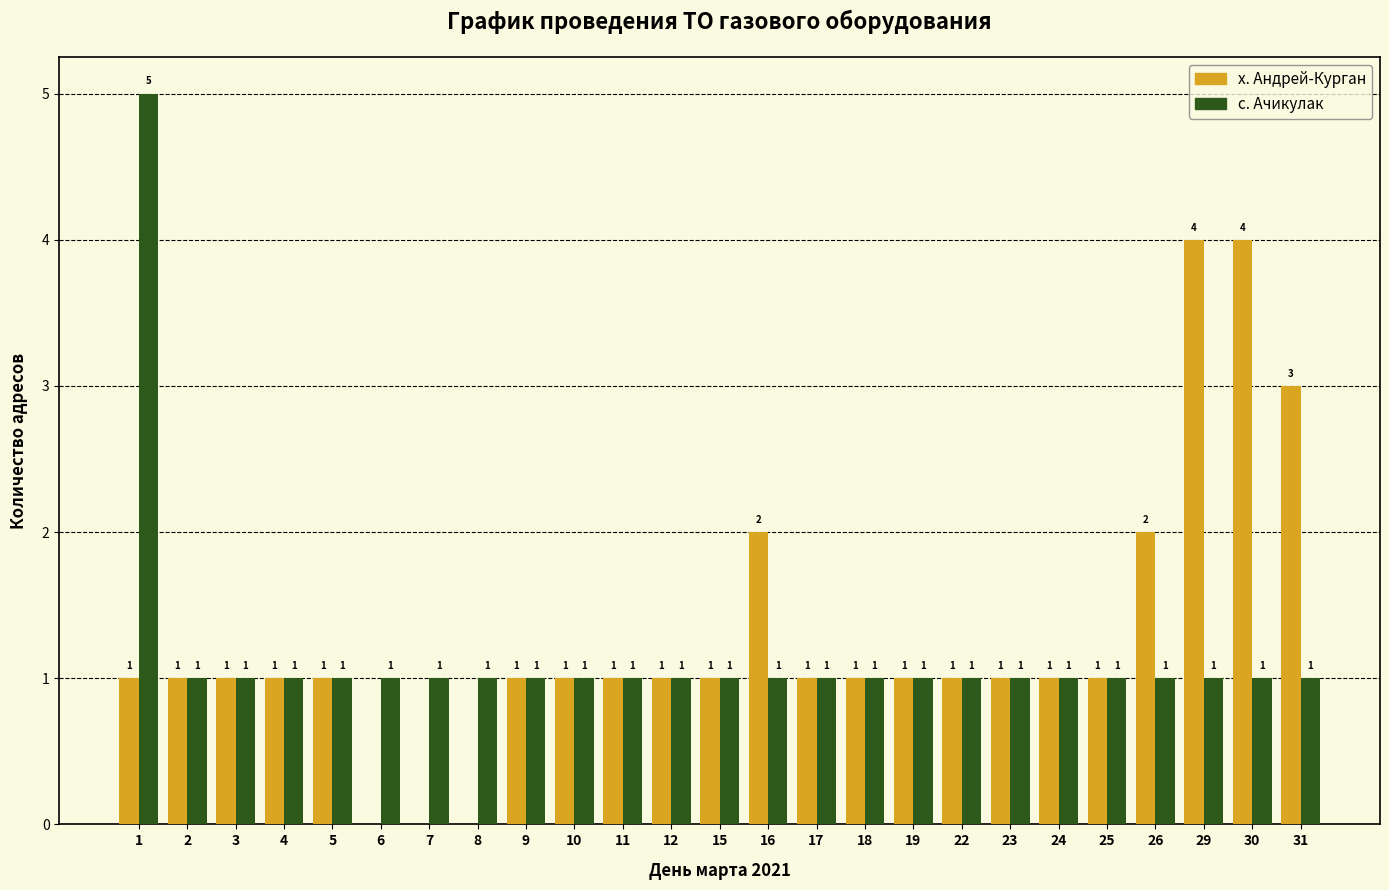

Reading left to right, list all the values displayed in this chart.

х. Андрей-Курган: 1=1	2=1	3=1	4=1	5=1	6=0	7=0	8=0	9=1	10=1	11=1	12=1	15=1	16=2	17=1	18=1	19=1	22=1	23=1	24=1	25=1	26=2	29=4	30=4	31=3
с. Ачикулак: 1=5	2=1	3=1	4=1	5=1	6=1	7=1	8=1	9=1	10=1	11=1	12=1	15=1	16=1	17=1	18=1	19=1	22=1	23=1	24=1	25=1	26=1	29=1	30=1	31=1